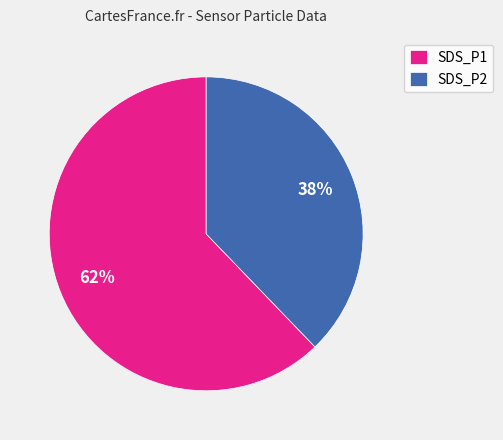

To the nearest percent, what is the average slice percentage?

50%